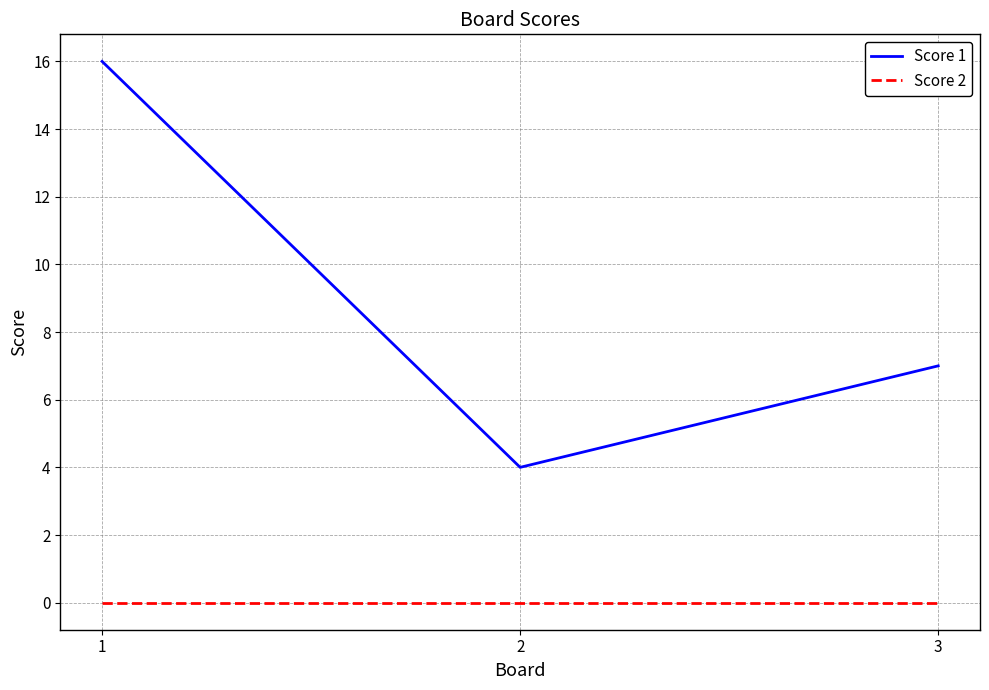

At how many categories does at least one series exceed 10?

1